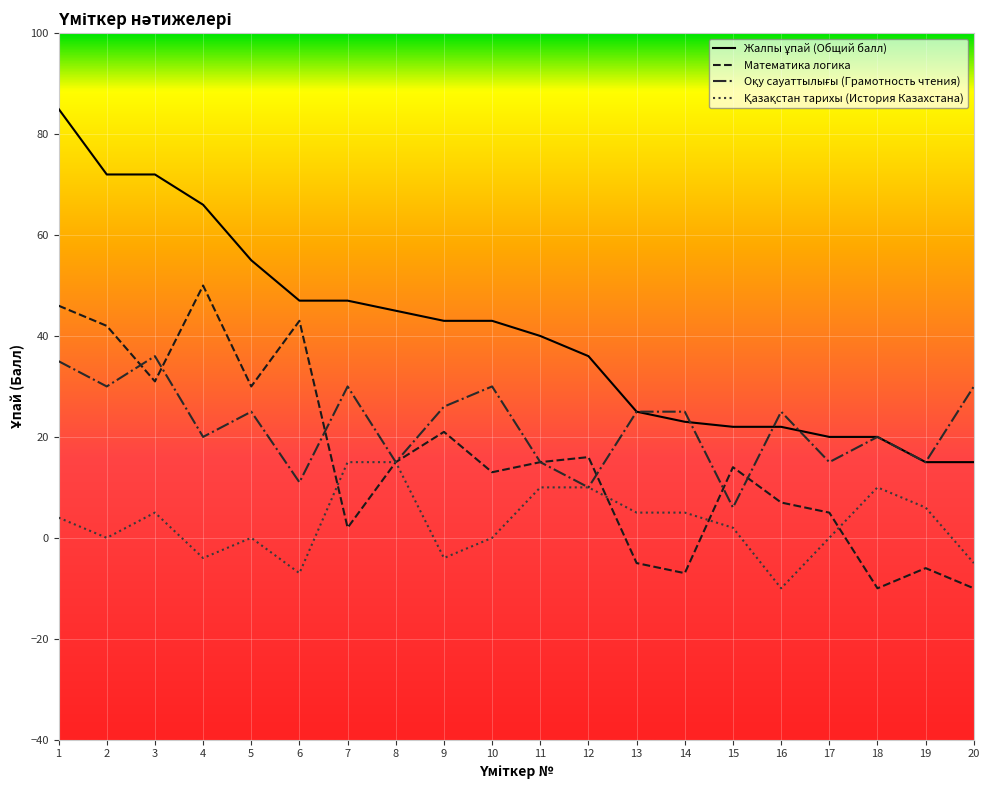

Between 3 and 7, which series saw the biggest shift?

Математика логика